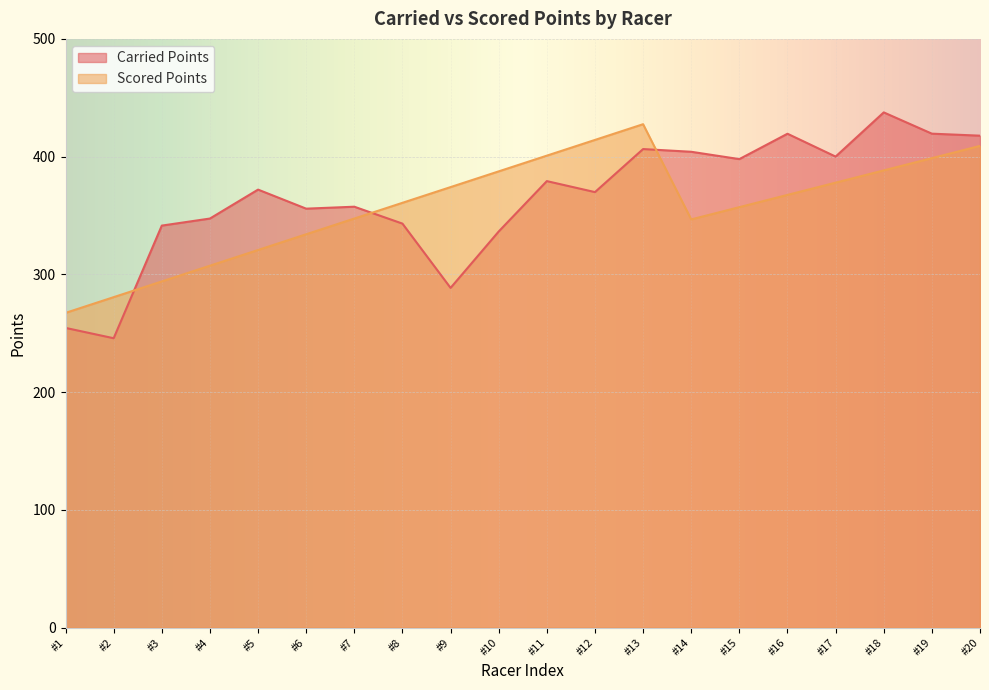

What is the difference between the maximum and minimum values in the Scored Points series?

160.3